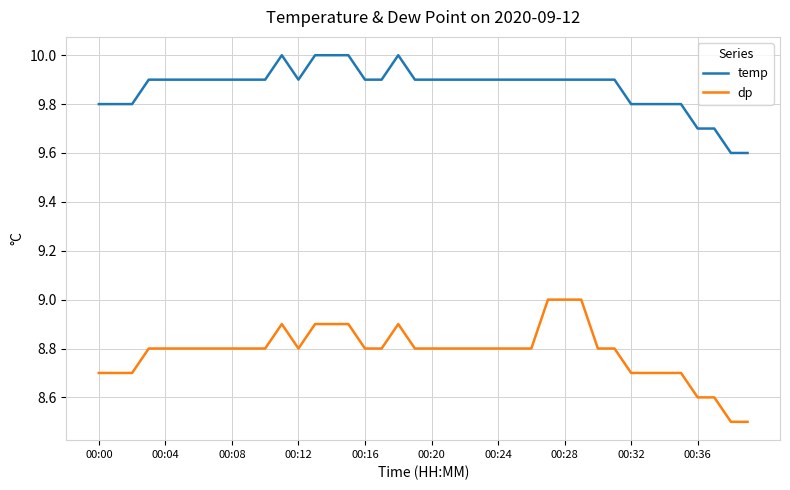

List the series in order of their peak value, highest first.

temp, dp